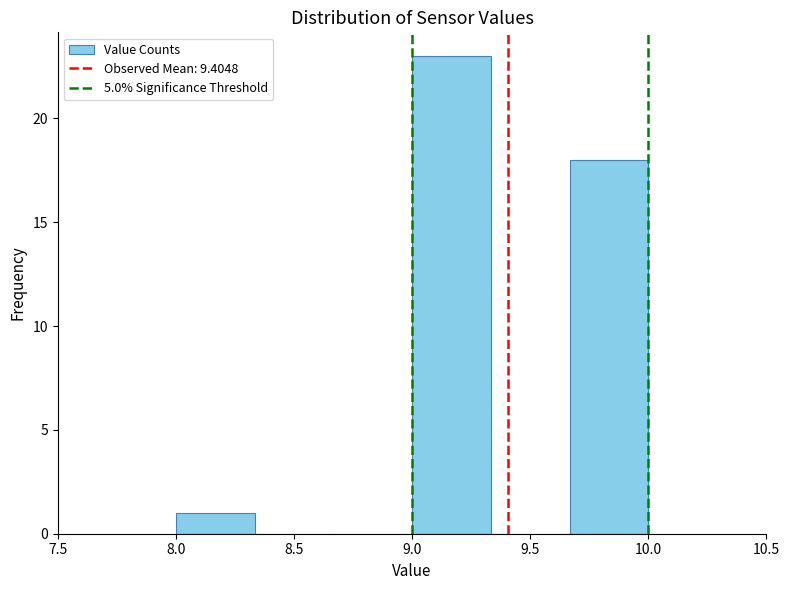

Reading left to right, list every bar in this chart as the range it spans on the x-axis followed by its height. Neither the bar edges nor the heights are printed on the chart, so give them approximately, as read against the axes.

8.00 to 8.35: 1
8.35 to 8.65: 0
8.65 to 9.00: 0
9.00 to 9.35: 23
9.35 to 9.65: 0
9.65 to 10.00: 18